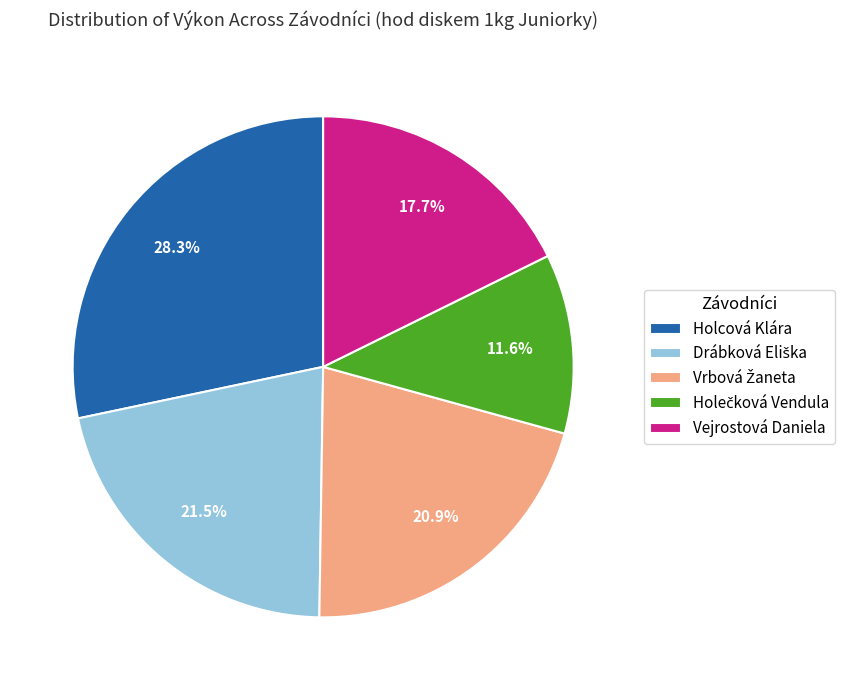

What is the largest slice in the pie chart?

Holcová Klára